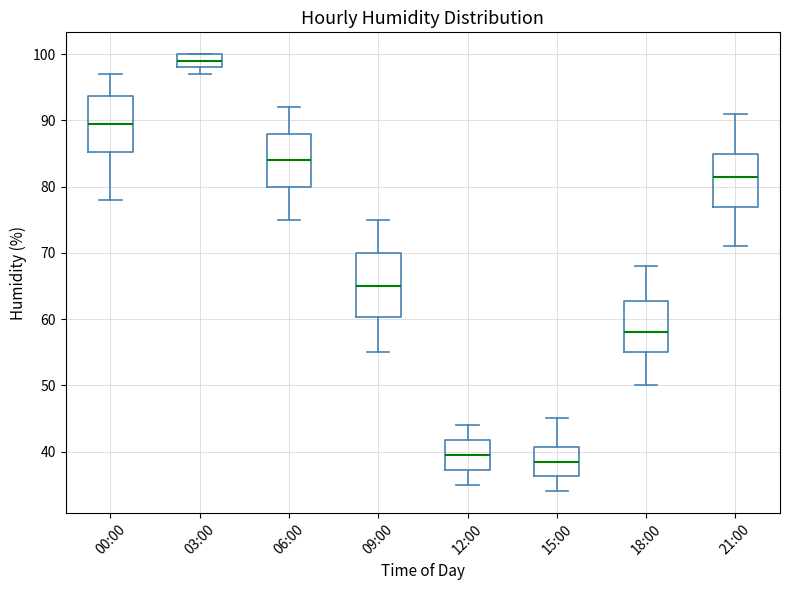

Reading left to right, read every box against the y-axis: the position of its median line, the range the box covers, and the ends of its whiskers. The values are not printed on the chart, so give them approximately, as read against the axis.

00:00: median 90, box 85 to 94, whiskers 78 to 97
03:00: median 99, box 98 to 100, whiskers 97 to 100
06:00: median 84, box 80 to 88, whiskers 75 to 92
09:00: median 65, box 60 to 70, whiskers 55 to 75
12:00: median 40, box 37 to 42, whiskers 35 to 44
15:00: median 39, box 36 to 41, whiskers 34 to 45
18:00: median 58, box 55 to 63, whiskers 50 to 68
21:00: median 82, box 77 to 85, whiskers 71 to 91